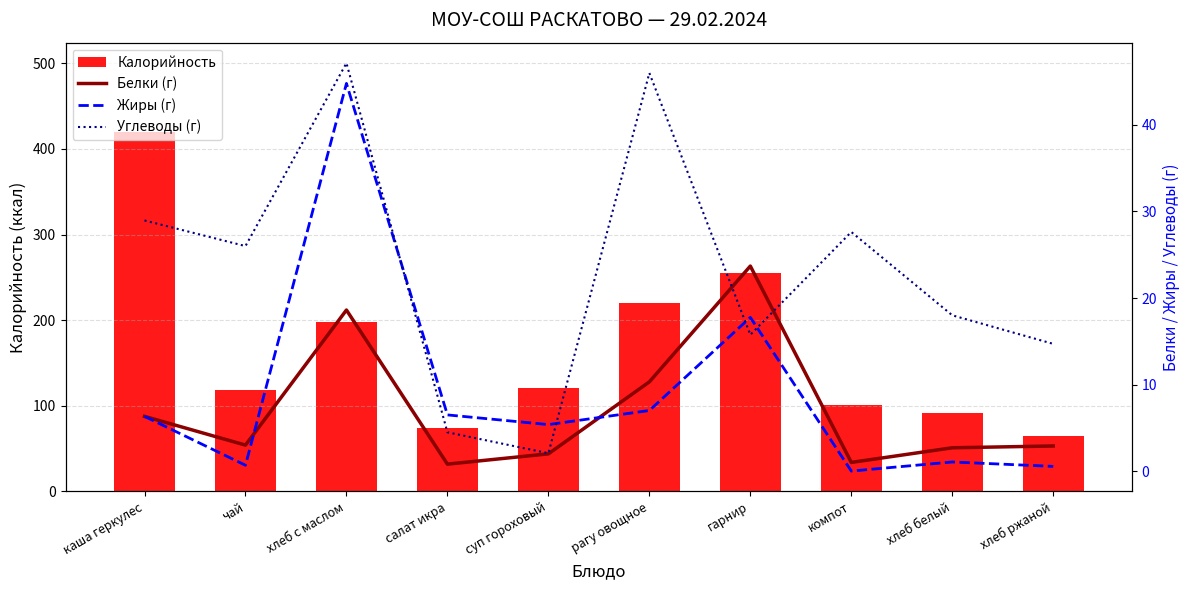

Is the value of Жиры (г) at рагу овощное greater than the value of Калорийность at рагу овощное?

No